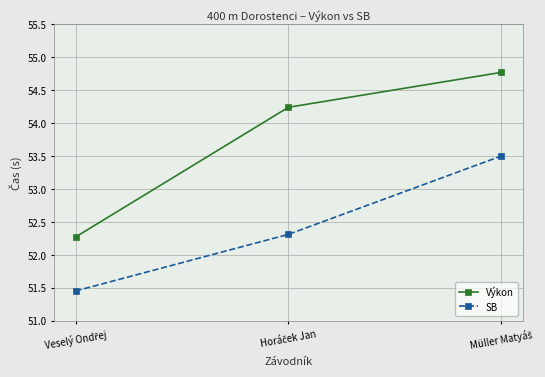

Rank the series by their maximum value, from lowest to highest.

SB, Výkon